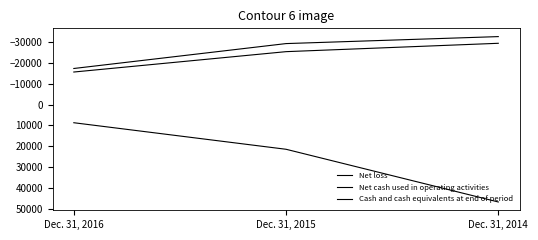

Reading left to right, what are all the values shown in this chart?

Net loss: Dec. 31, 2016=-17273	Dec. 31, 2015=-29192	Dec. 31, 2014=-32535
Net cash used in operating activities: Dec. 31, 2016=-15581	Dec. 31, 2015=-25329	Dec. 31, 2014=-29334
Cash and cash equivalents at end of period: Dec. 31, 2016=8688	Dec. 31, 2015=21393	Dec. 31, 2014=46620